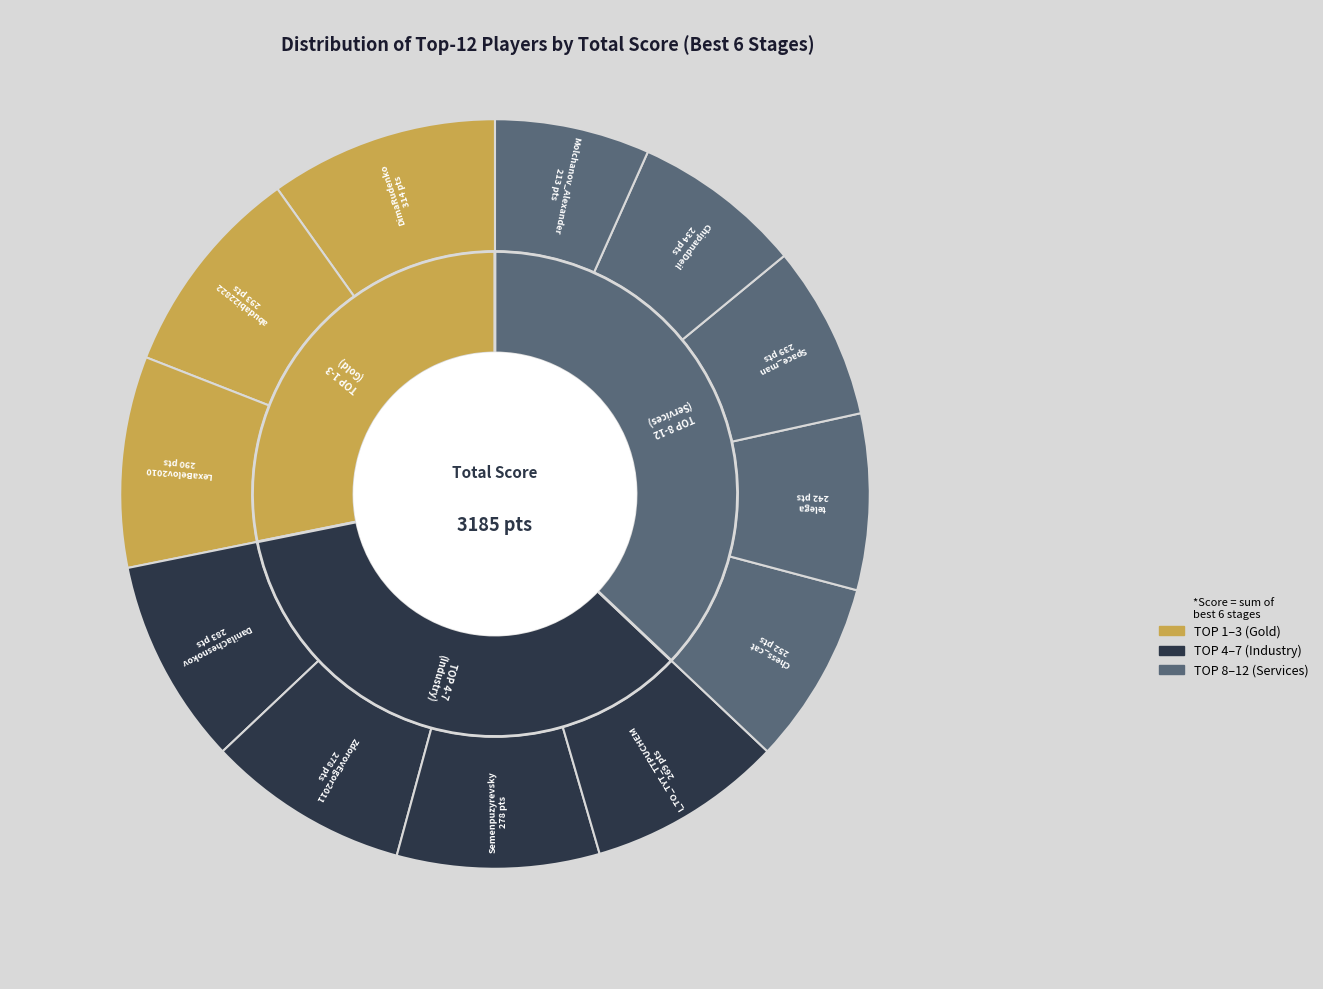

To the nearest percent, what portion does ZdorovEgor2011 represent?

9%